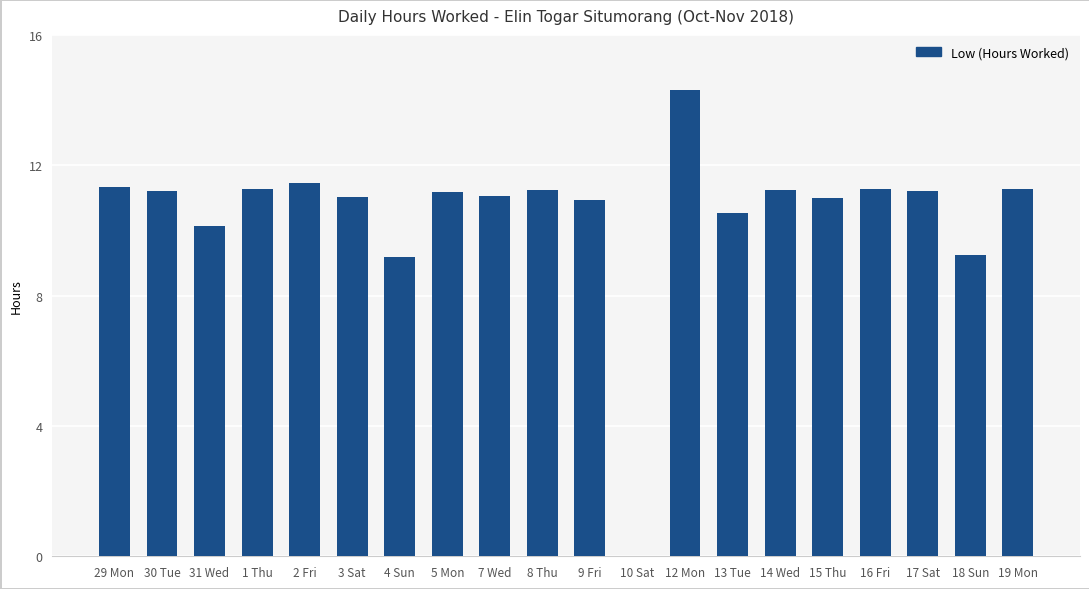

What is the sum of all values?

210.1